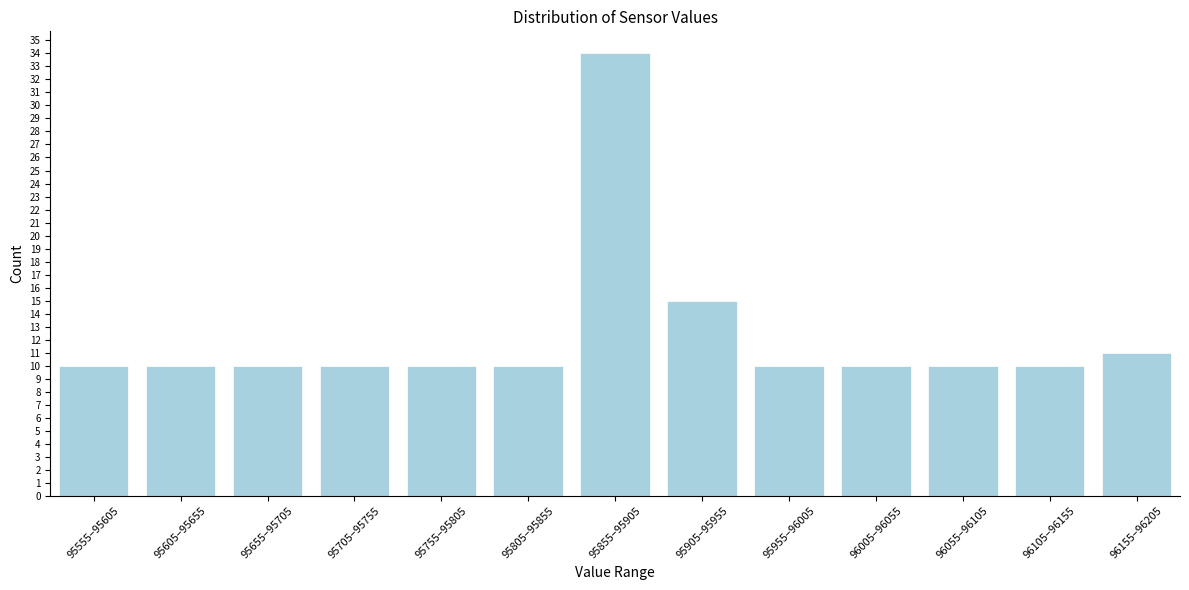

Reading left to right, list all the values displayed in this chart.

10	10	10	10	10	10	34	15	10	10	10	10	11